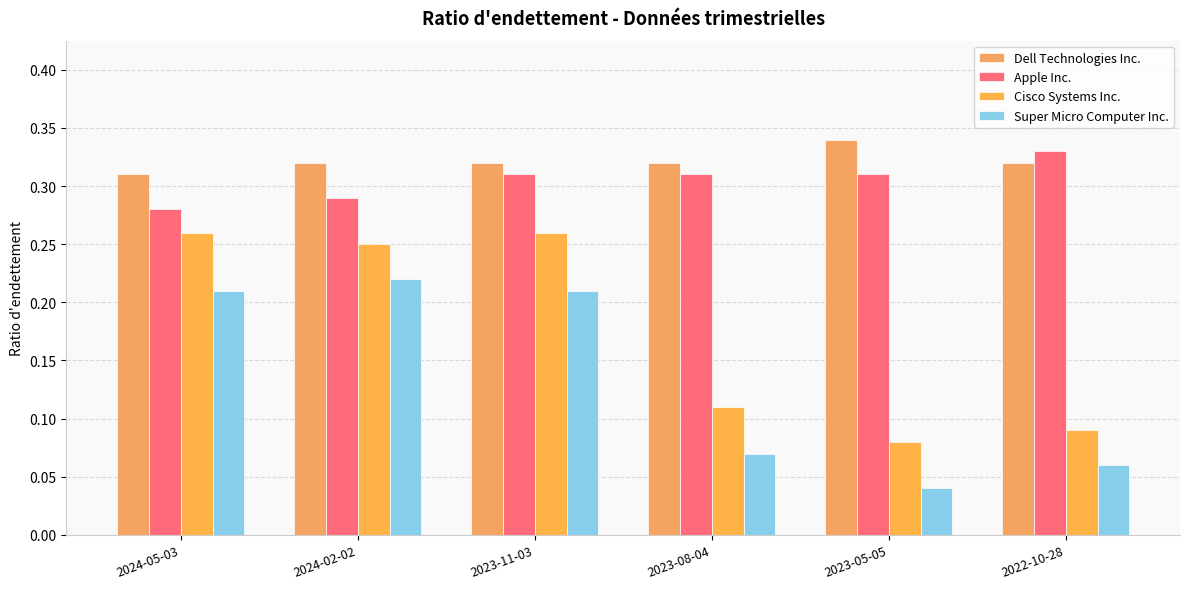

The Dell Technologies Inc. series shows 0.3 at 2023-05-05. True or false?

True